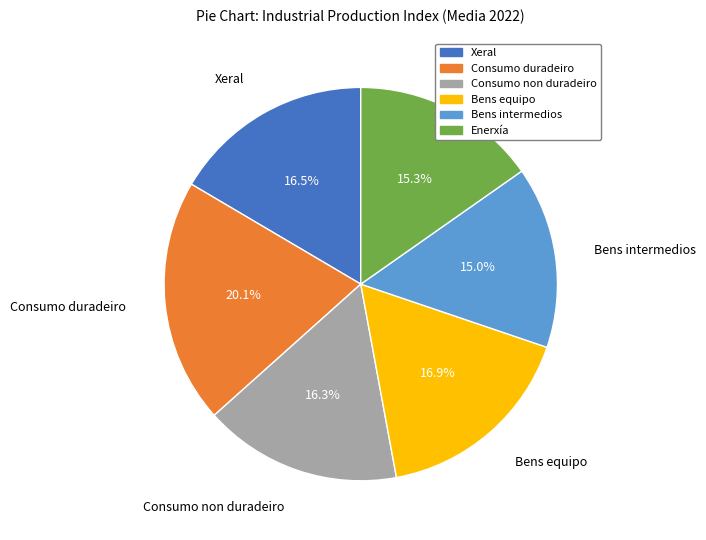

Which has a higher value, Consumo duradeiro or Bens equipo?

Consumo duradeiro